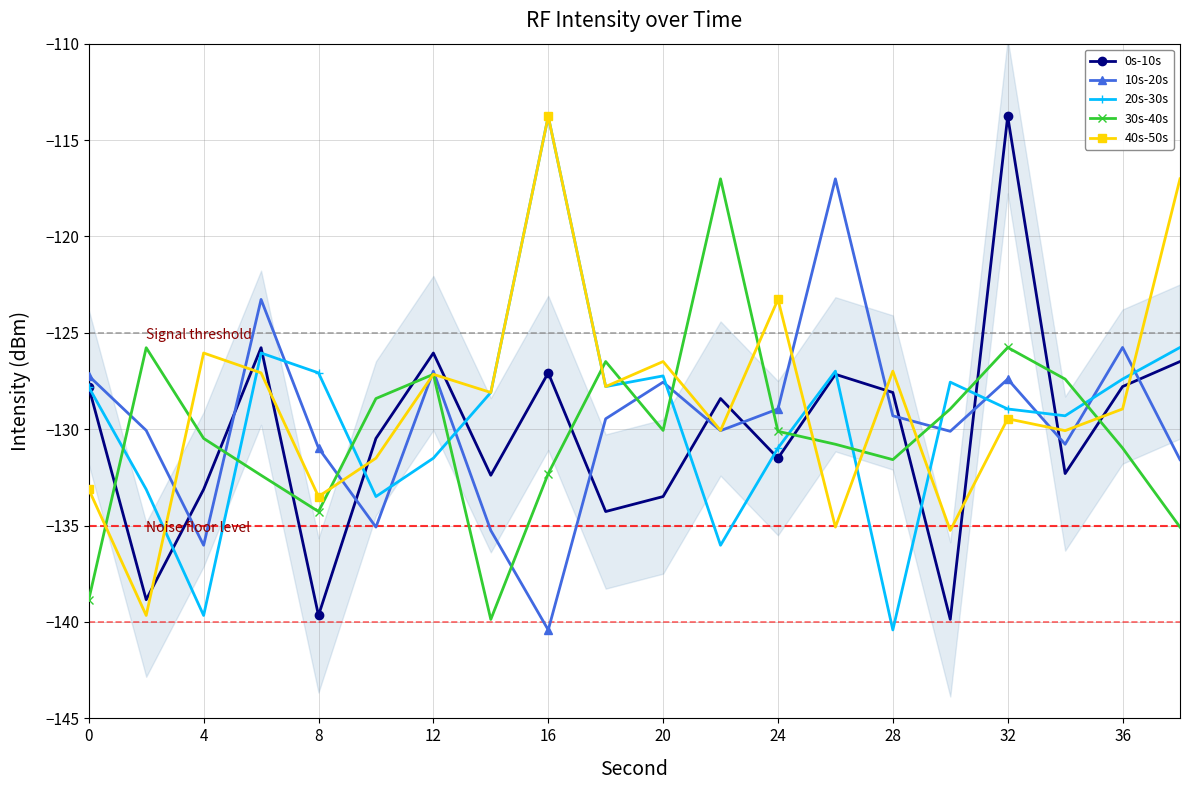

What is the sum of all 20s-30s values?

-2589.0